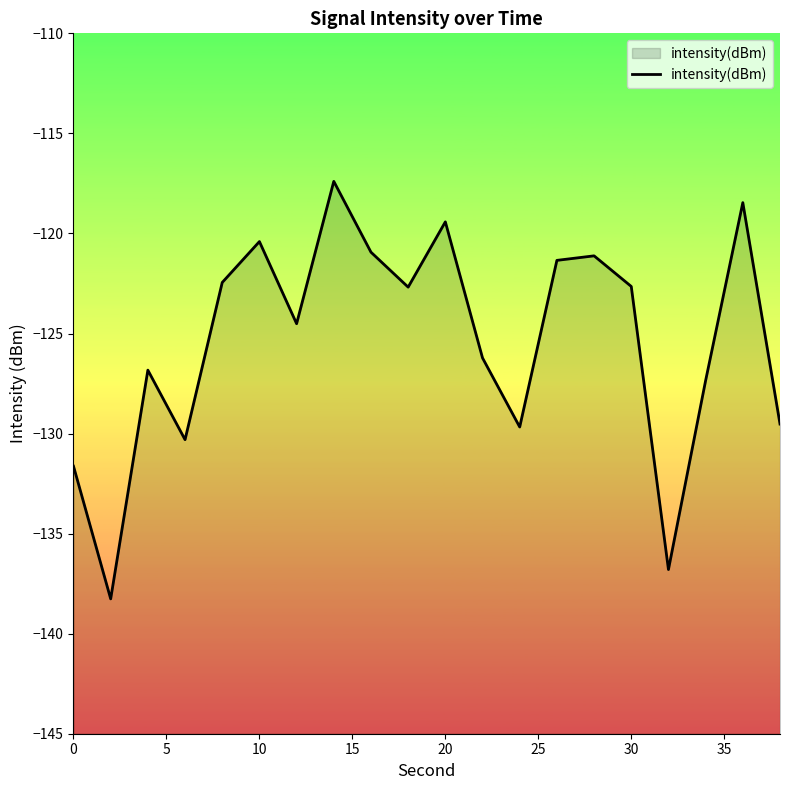

What is the difference between the maximum and minimum values?

20.9